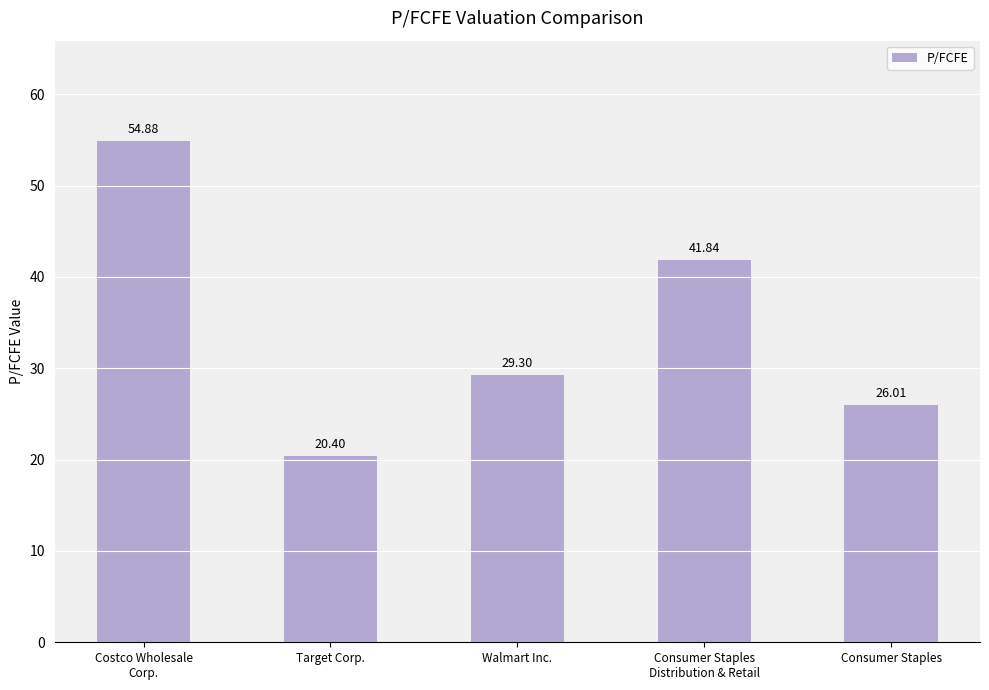

Reading left to right, what are all the values shown in this chart?

54.9	20.4	29.3	41.8	26.0